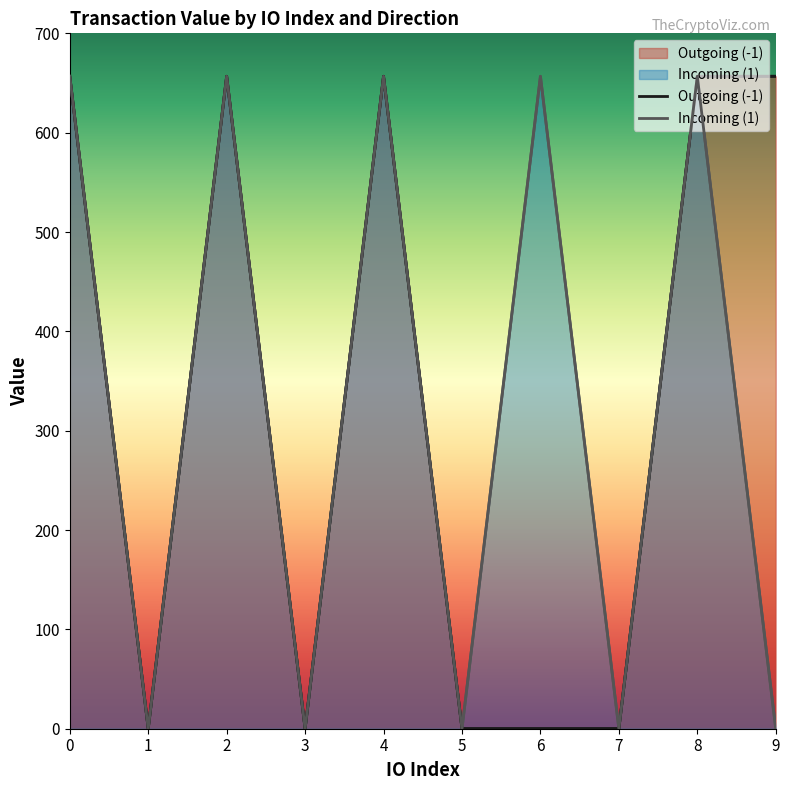

True or false: Incoming (1) and Outgoing (-1) intersect in this chart.

False